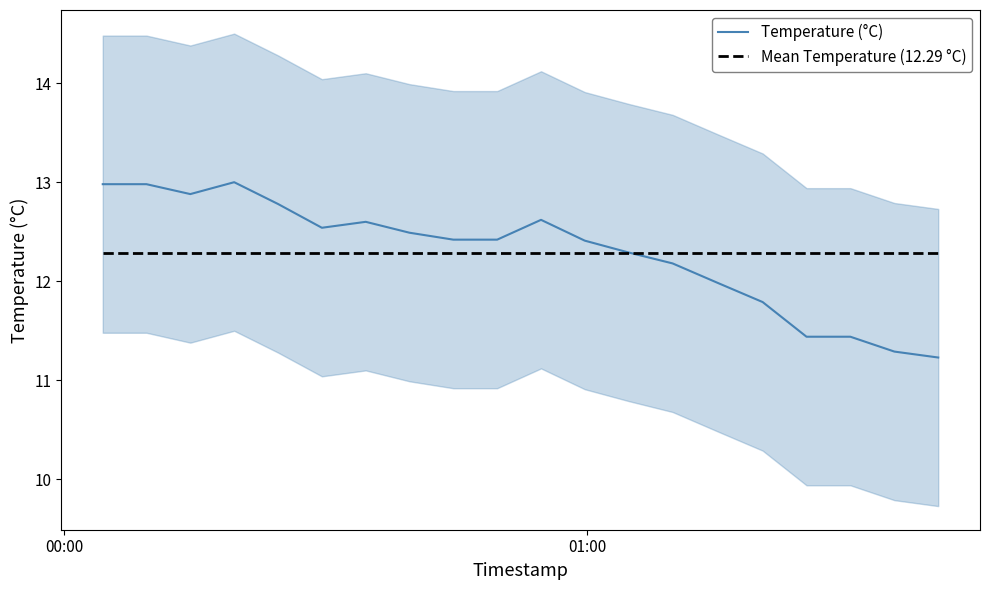

What is the difference between the second highest and second lowest values in the Temperature (°C) series?

1.7